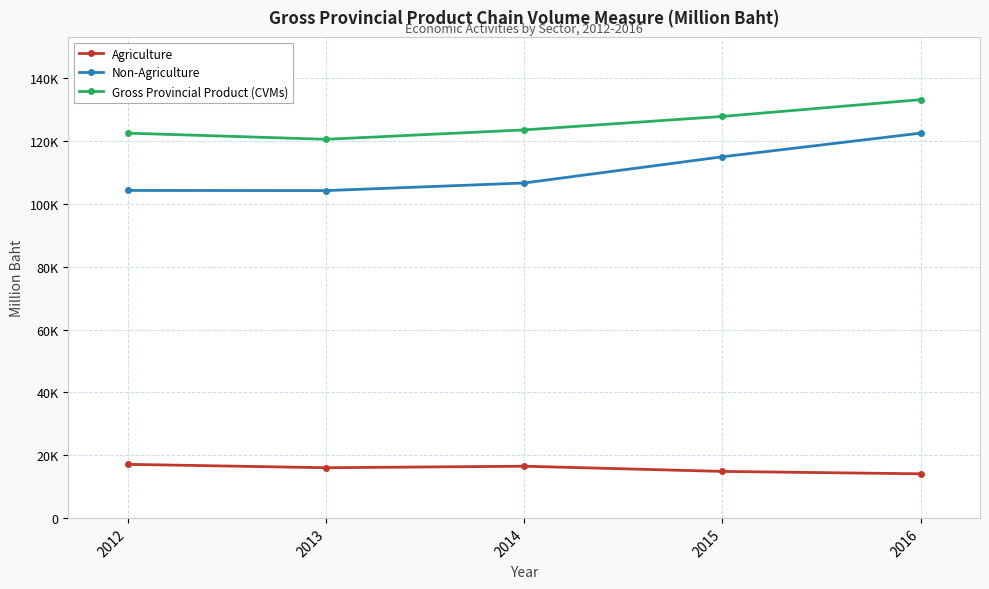

What is the total value across all series at 2012?

243944